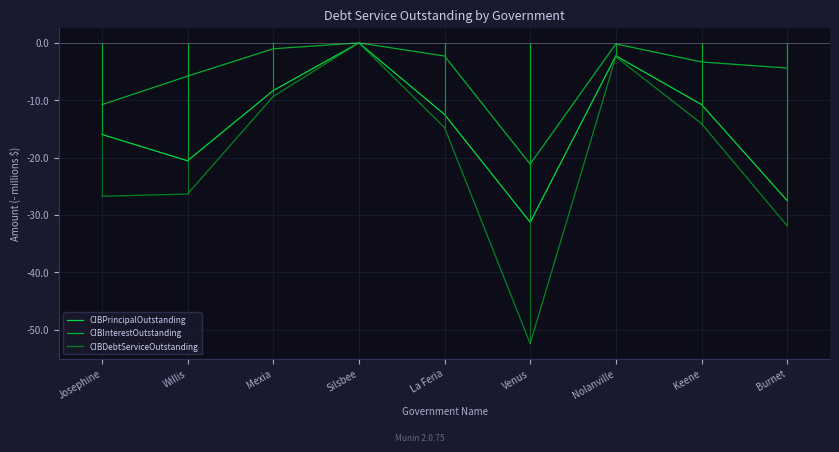

How many data points does each series have?

9